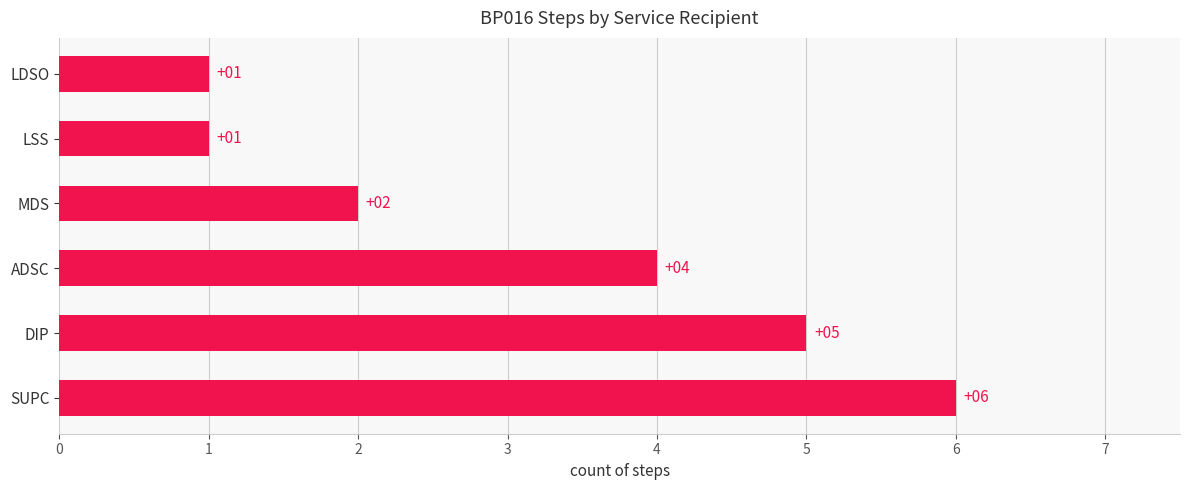

Reading bottom to top, what are all the values shown in this chart?

6	5	4	2	1	1